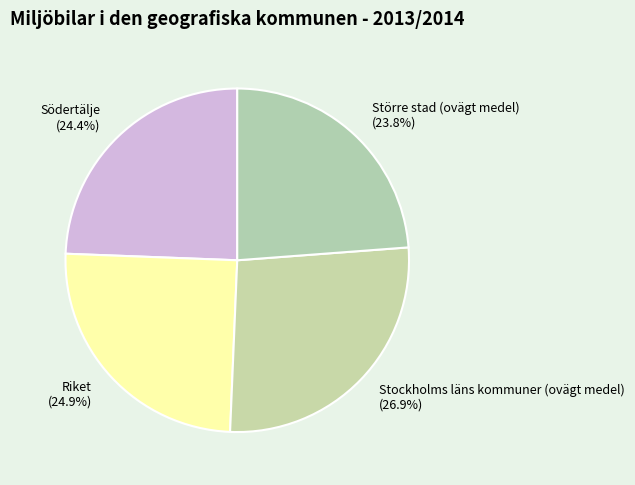

To the nearest percent, what is the difference between the largest and smallest slice percentages?

3%